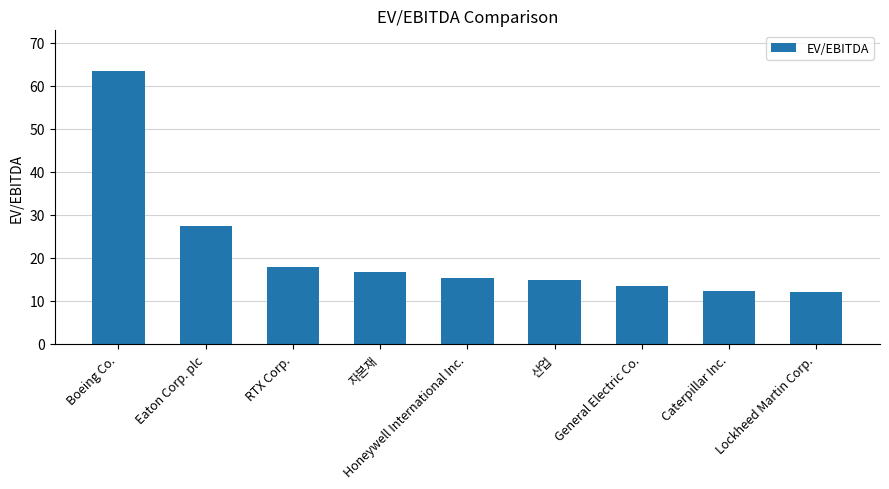

Is it true that the value at Eaton Corp. plc is 40.3?

False